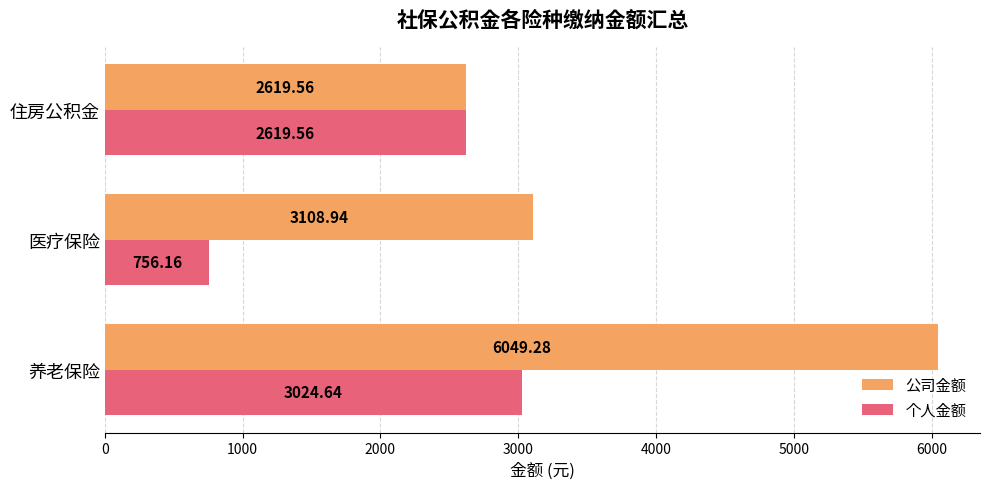

Which series has the largest total across all categories?

公司金额